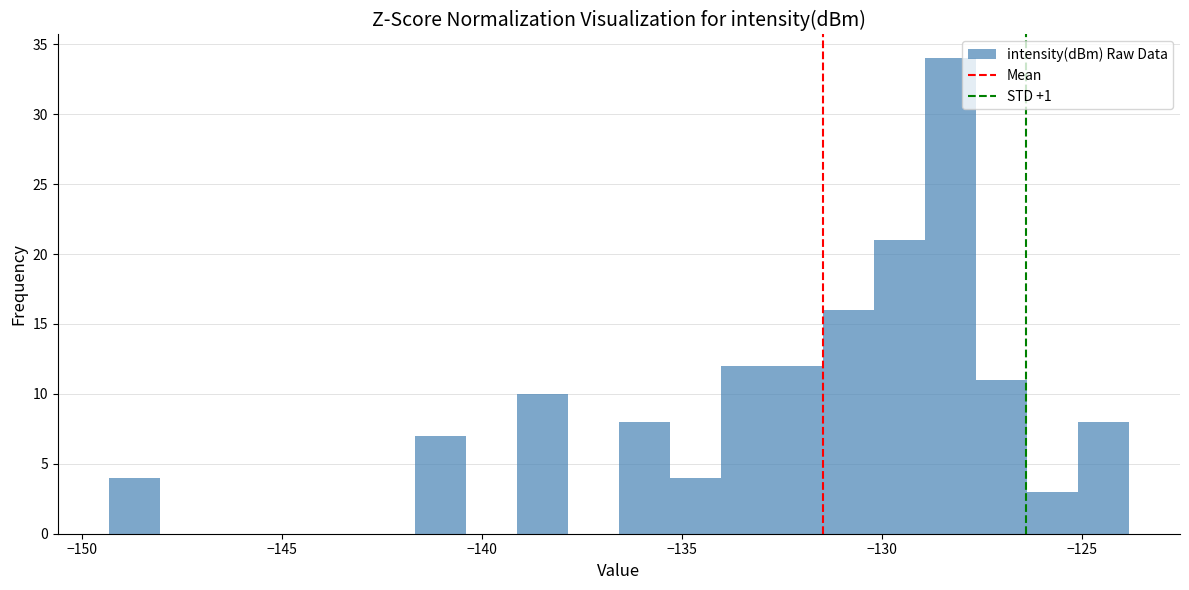

Read against the x-axis, roughly where is the centre of the tallest bar?

-128.5